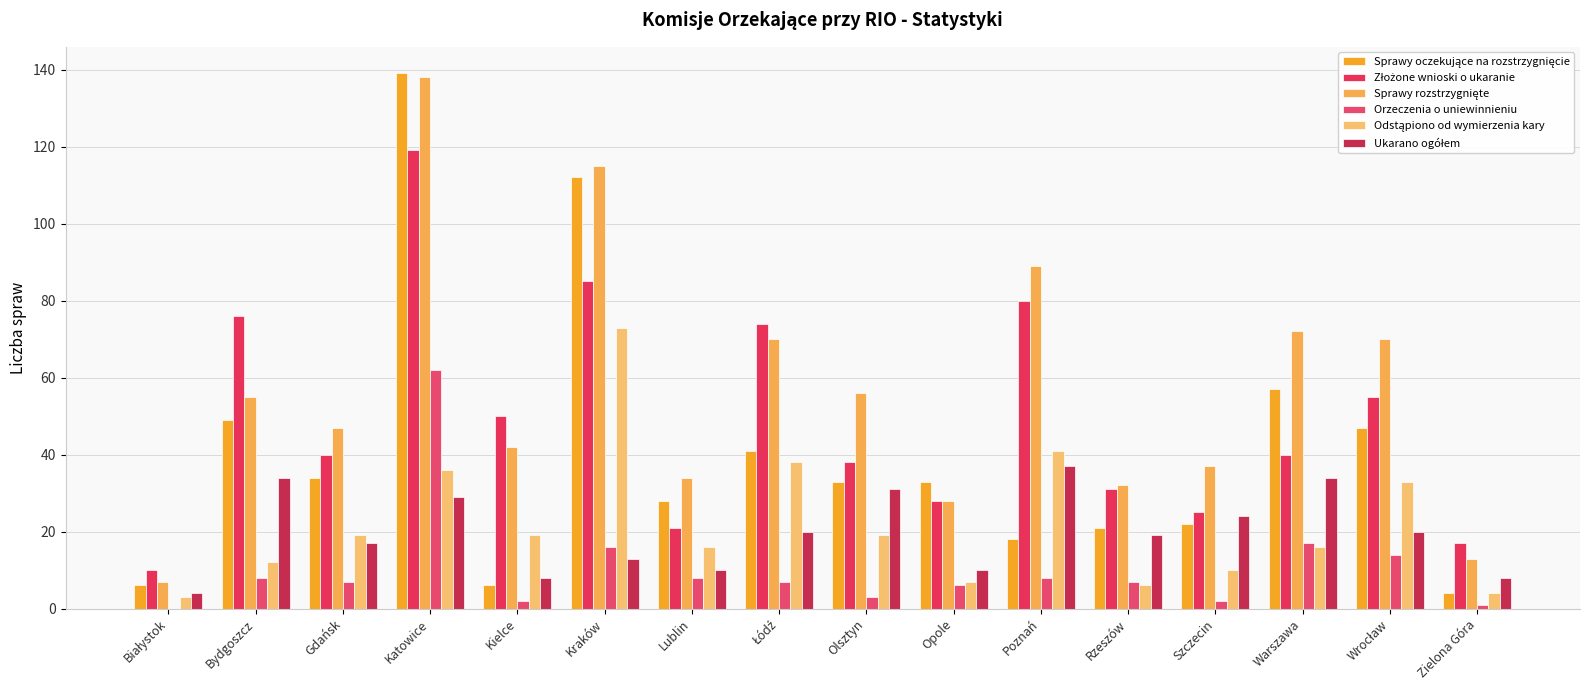

What is the difference between the highest and lowest values at Lublin?

26